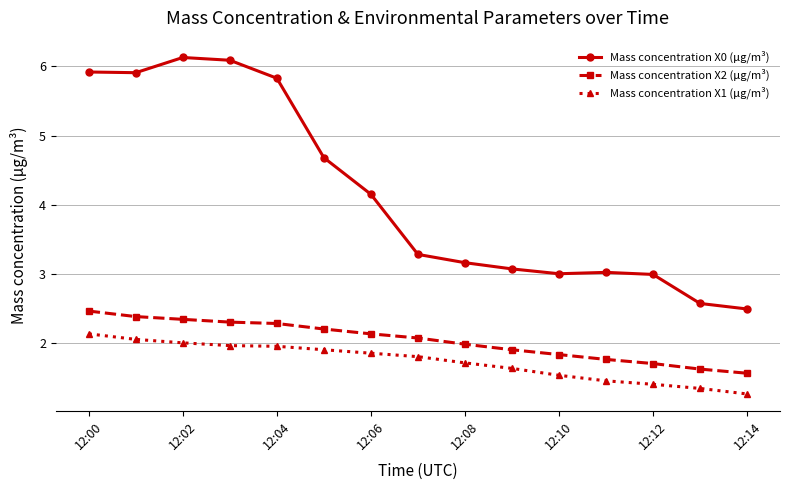

What is the difference between the maximum and second lowest values in the Mass concentration X2 (μg/m³) series?

0.8